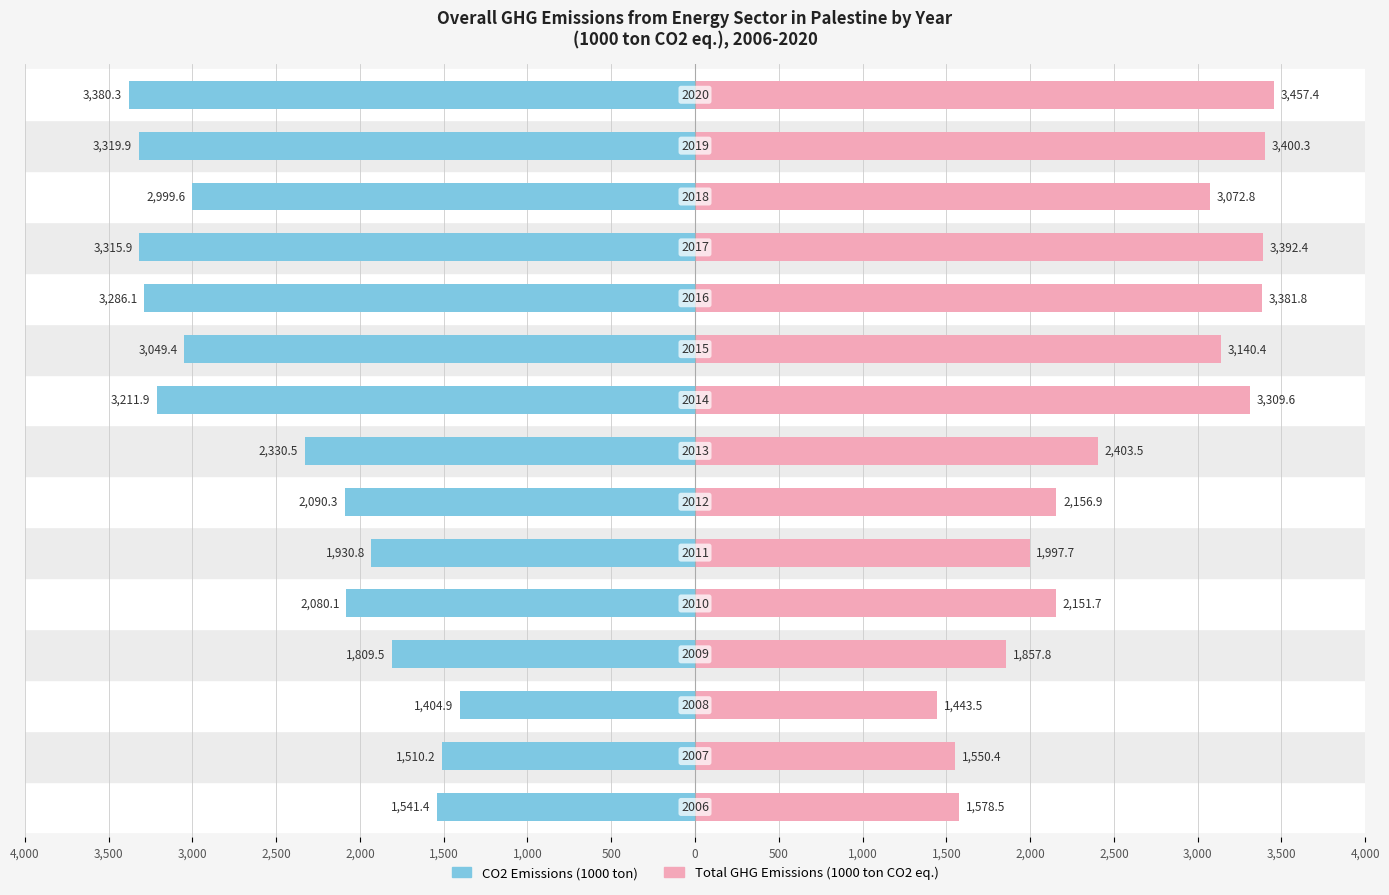

Reading left to right, list all the values displayed in this chart.

CO2 Emissions: 4,000=-1541.4	3,500=-1510.2	3,000=-1404.9	2,500=-1809.5	2,000=-2080.1	1,500=-1930.8	1,000=-2090.3	500=-2330.5	0=-3211.9	500=-3049.4	1,000=-3286.1	1,500=-3315.9	2,000=-2999.6	2,500=-3319.9	3,000=-3380.3
Total GHG Emissions: 4,000=1578.5	3,500=1550.4	3,000=1443.5	2,500=1857.8	2,000=2151.7	1,500=1997.7	1,000=2156.9	500=2403.5	0=3309.6	500=3140.4	1,000=3381.8	1,500=3392.4	2,000=3072.8	2,500=3400.3	3,000=3457.4